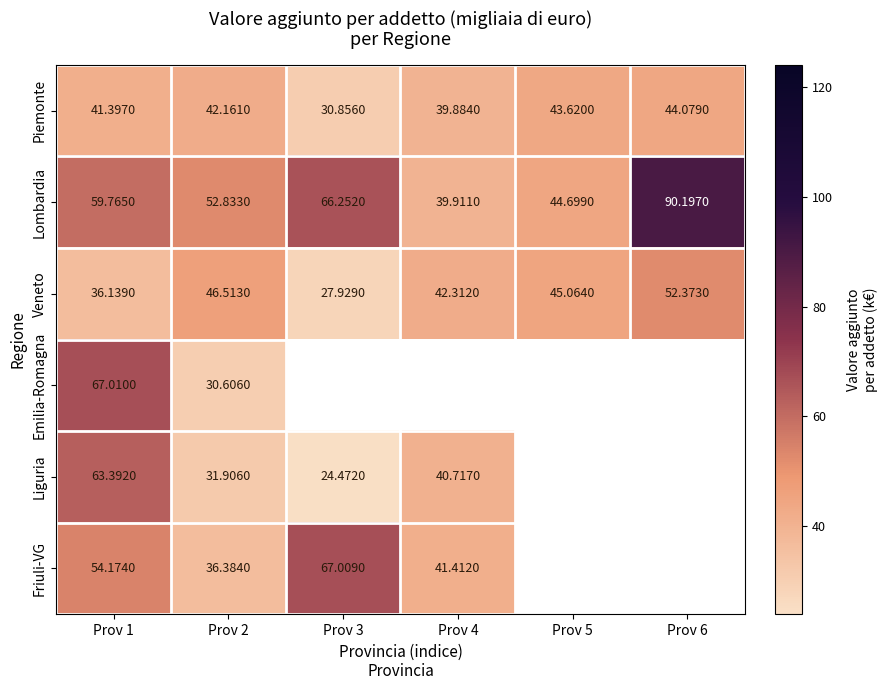

Rank the series at Prov 1 from highest to lowest value.

Emilia-Romagna, Liguria, Lombardia, Friuli-VG, Piemonte, Veneto